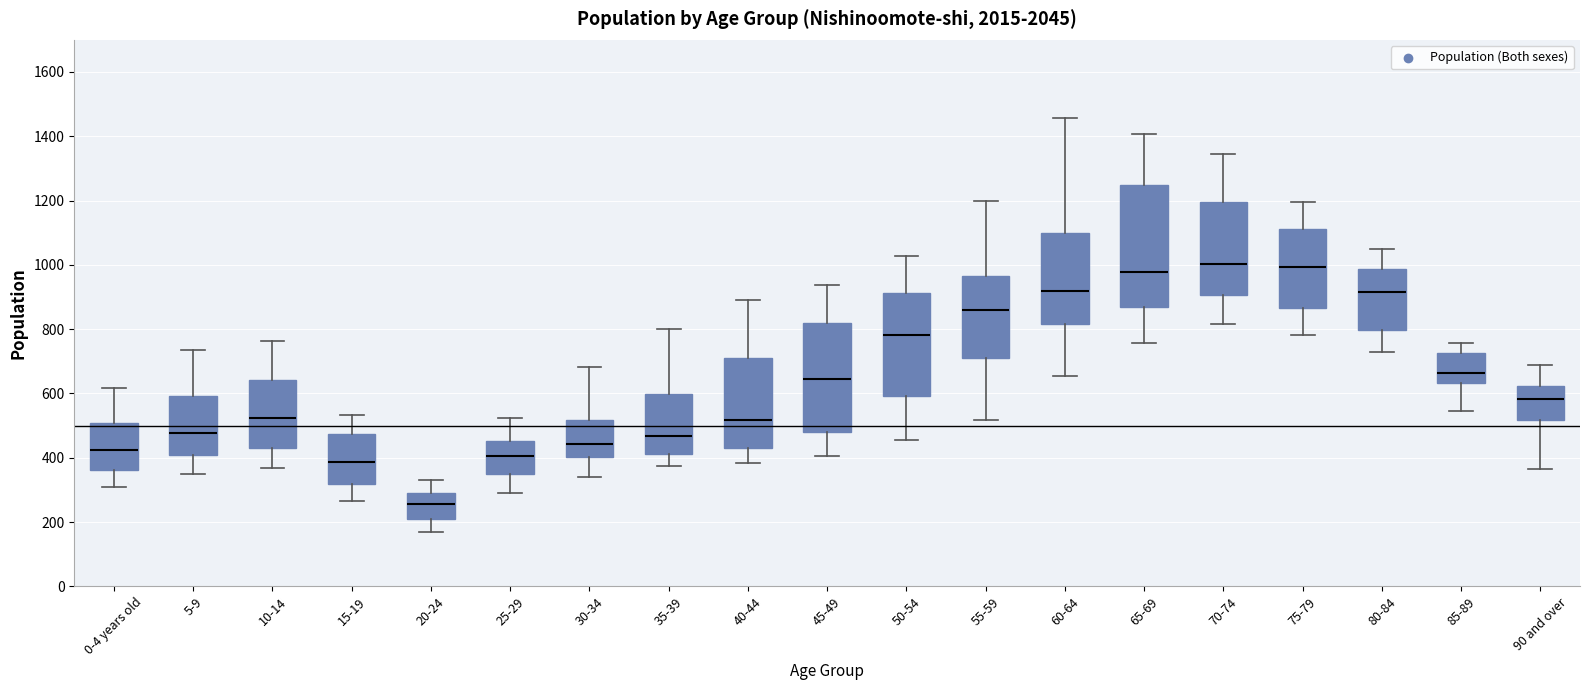

Reading left to right, read every box against the y-axis: the position of its median line, the range the box covers, and the ends of its whiskers. The values are not printed on the chart, so give them approximately, as read against the axis.

0-4 years old: median 420, box 360 to 500, whiskers 300 to 620
5-9: median 480, box 420 to 600, whiskers 360 to 740
10-14: median 520, box 440 to 640, whiskers 360 to 760
15-19: median 380, box 320 to 480, whiskers 260 to 540
20-24: median 260, box 200 to 300, whiskers 160 to 340
25-29: median 400, box 360 to 460, whiskers 280 to 520
30-34: median 440, box 400 to 520, whiskers 340 to 680
35-39: median 460, box 420 to 600, whiskers 380 to 800
40-44: median 520, box 440 to 700, whiskers 380 to 900
45-49: median 640, box 480 to 820, whiskers 400 to 940
50-54: median 780, box 600 to 920, whiskers 460 to 1020
55-59: median 860, box 720 to 960, whiskers 520 to 1200
60-64: median 920, box 820 to 1100, whiskers 660 to 1460
65-69: median 980, box 880 to 1240, whiskers 760 to 1400
70-74: median 1000, box 900 to 1200, whiskers 820 to 1340
75-79: median 1000, box 860 to 1120, whiskers 780 to 1200
80-84: median 920, box 800 to 980, whiskers 720 to 1060
85-89: median 660, box 640 to 720, whiskers 540 to 760
90 and over: median 580, box 520 to 620, whiskers 360 to 700